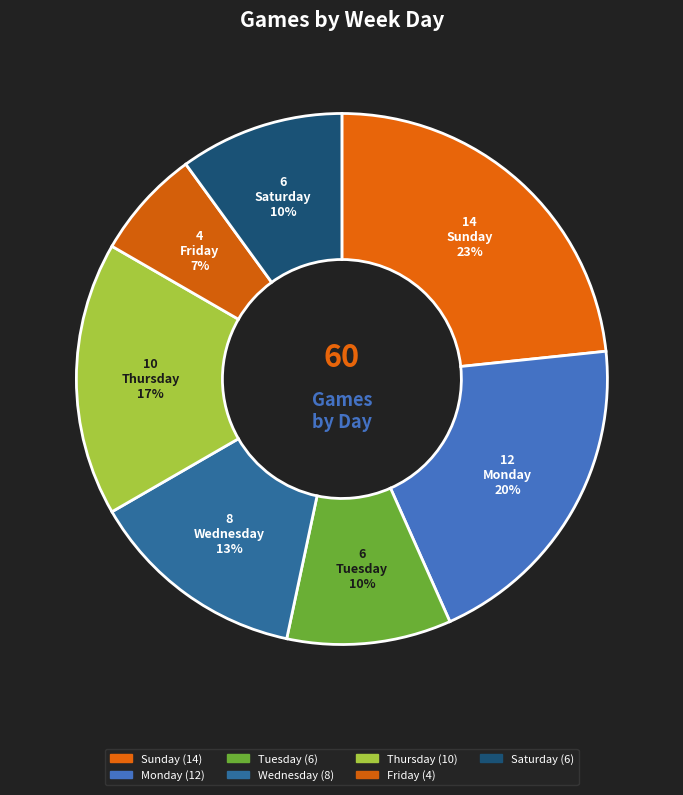

Combined, do יום שישי and יום שני account for over 50%?

No